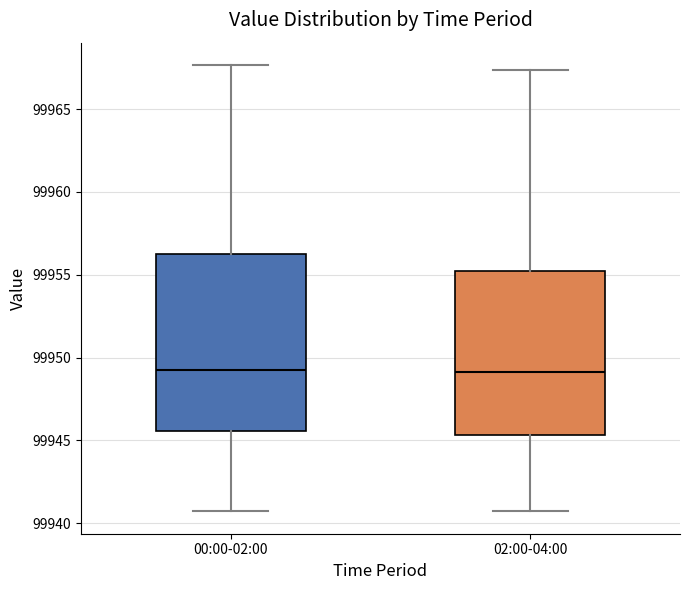

Where does the lower whisker of the box for 00:00-02:00 end on the y-axis? The values are not printed on the chart, so give them approximately, as read against the axis.

99940.5